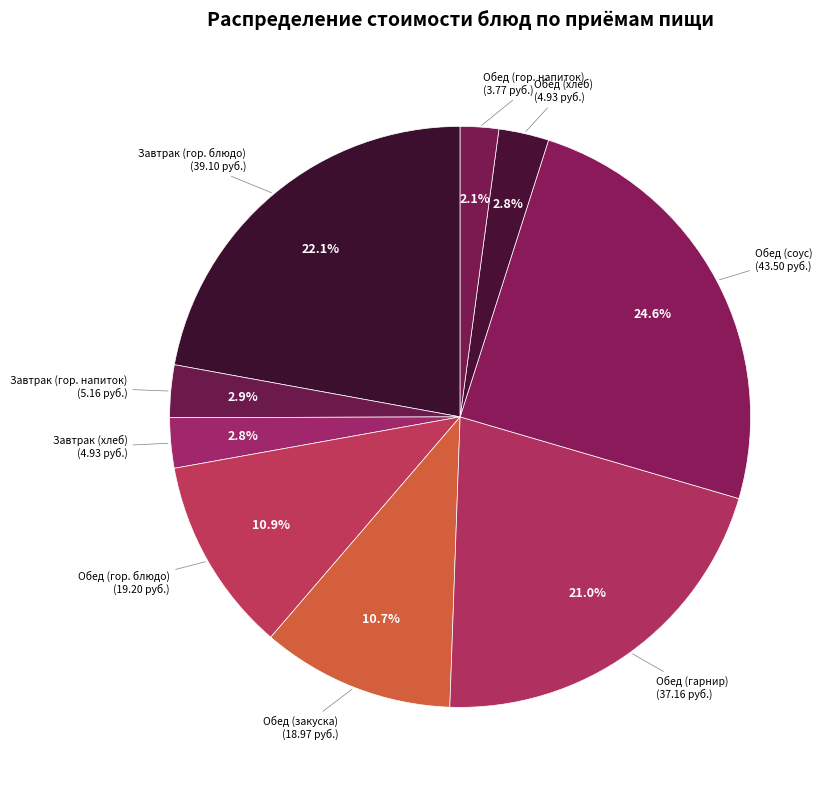

Count the number of slices in the pie.

9